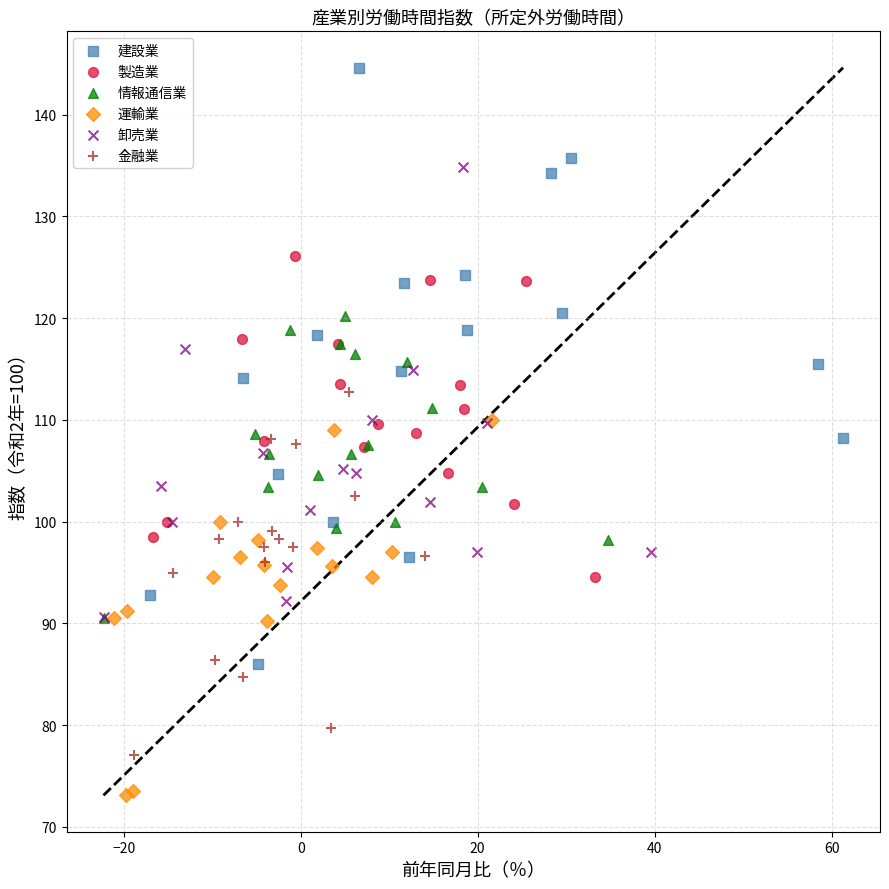

Which series reaches the minimum Y coordinate?

運輸業